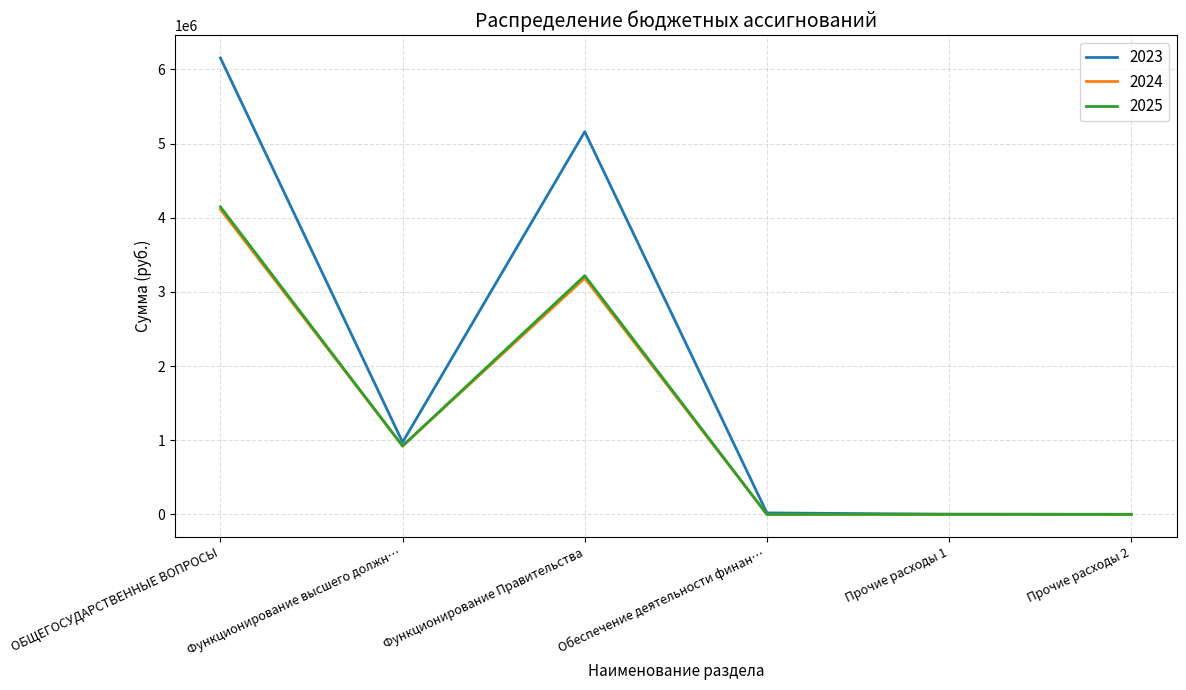

The value of 2023 at Функционирование Правительства is 8126000.0. True or false?

False